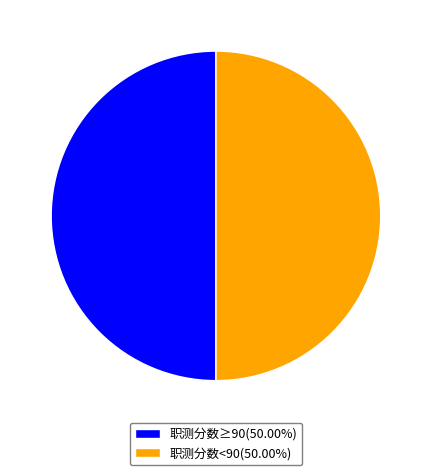

Do 职测分数<90(50.00%) and 职测分数≥90(50.00%) together represent more than half of the pie?

Yes